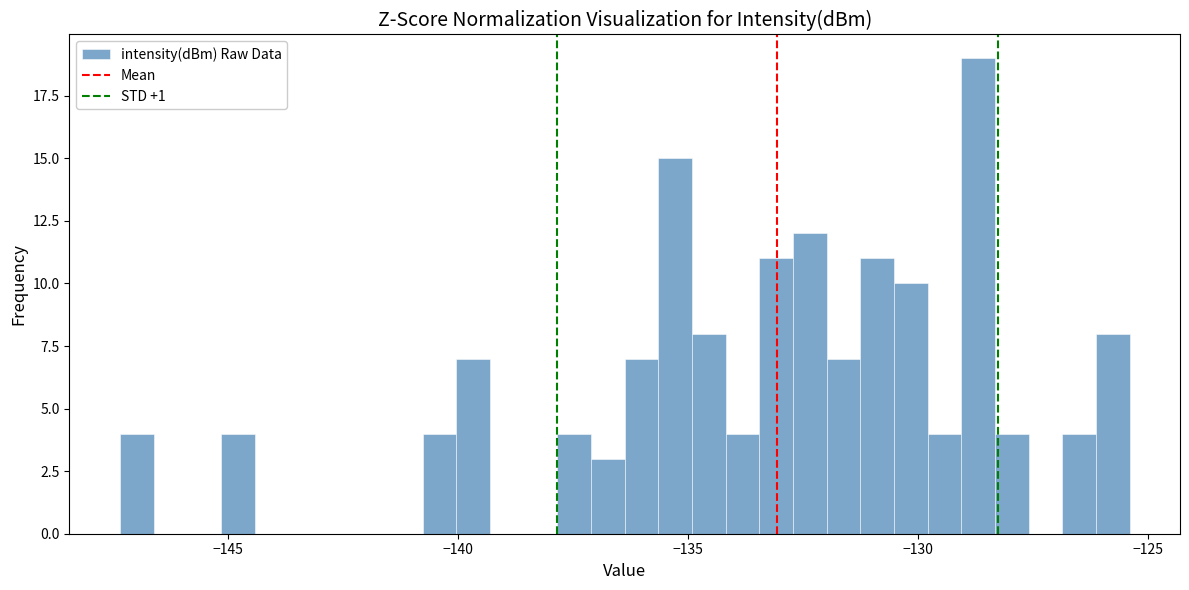

Around what value on the x-axis is the tallest bar? Give the approximate position of its centre, as read against the axis.

-128.5